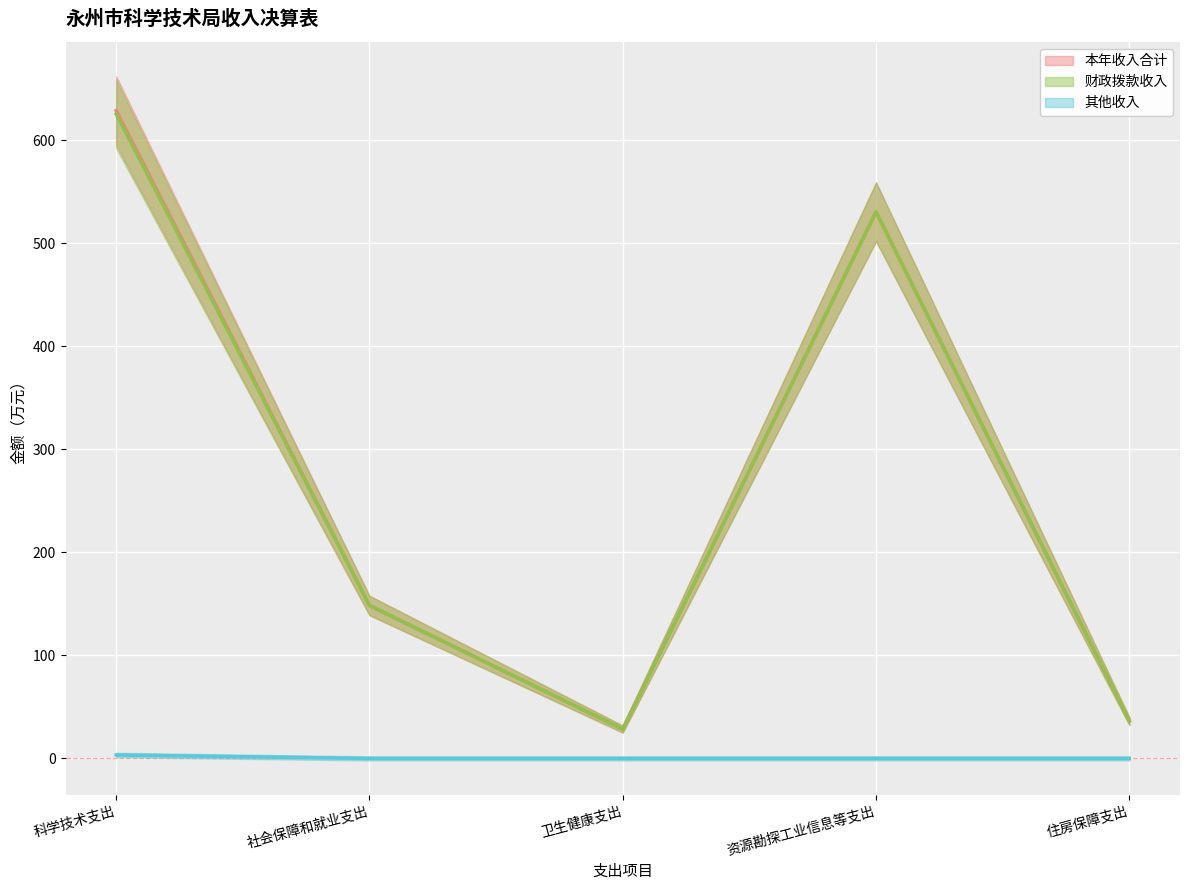

Reading left to right, extract all data points from this chart.

本年收入合计: 科学技术支出=628.6	社会保障和就业支出=148.4	卫生健康支出=28.4	资源勘探工业信息等支出=530.4	住房保障支出=36.3
财政拨款收入: 科学技术支出=625.3	社会保障和就业支出=148.4	卫生健康支出=28.4	资源勘探工业信息等支出=530.4	住房保障支出=36.3
其他收入: 科学技术支出=3.3	社会保障和就业支出=0.0	卫生健康支出=0.0	资源勘探工业信息等支出=0.0	住房保障支出=0.0